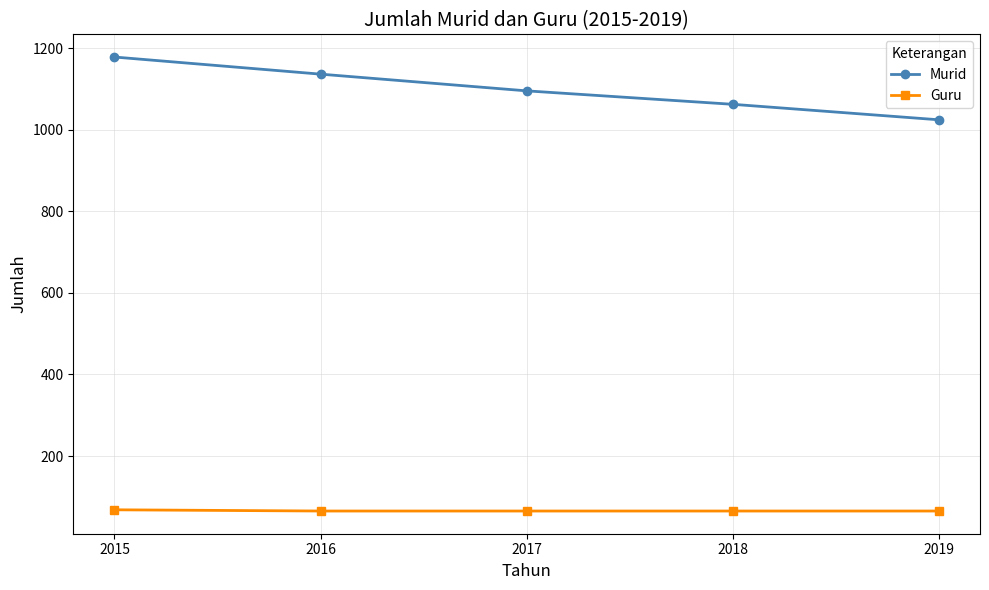

List the series in order of their overall mean, highest first.

Murid, Guru